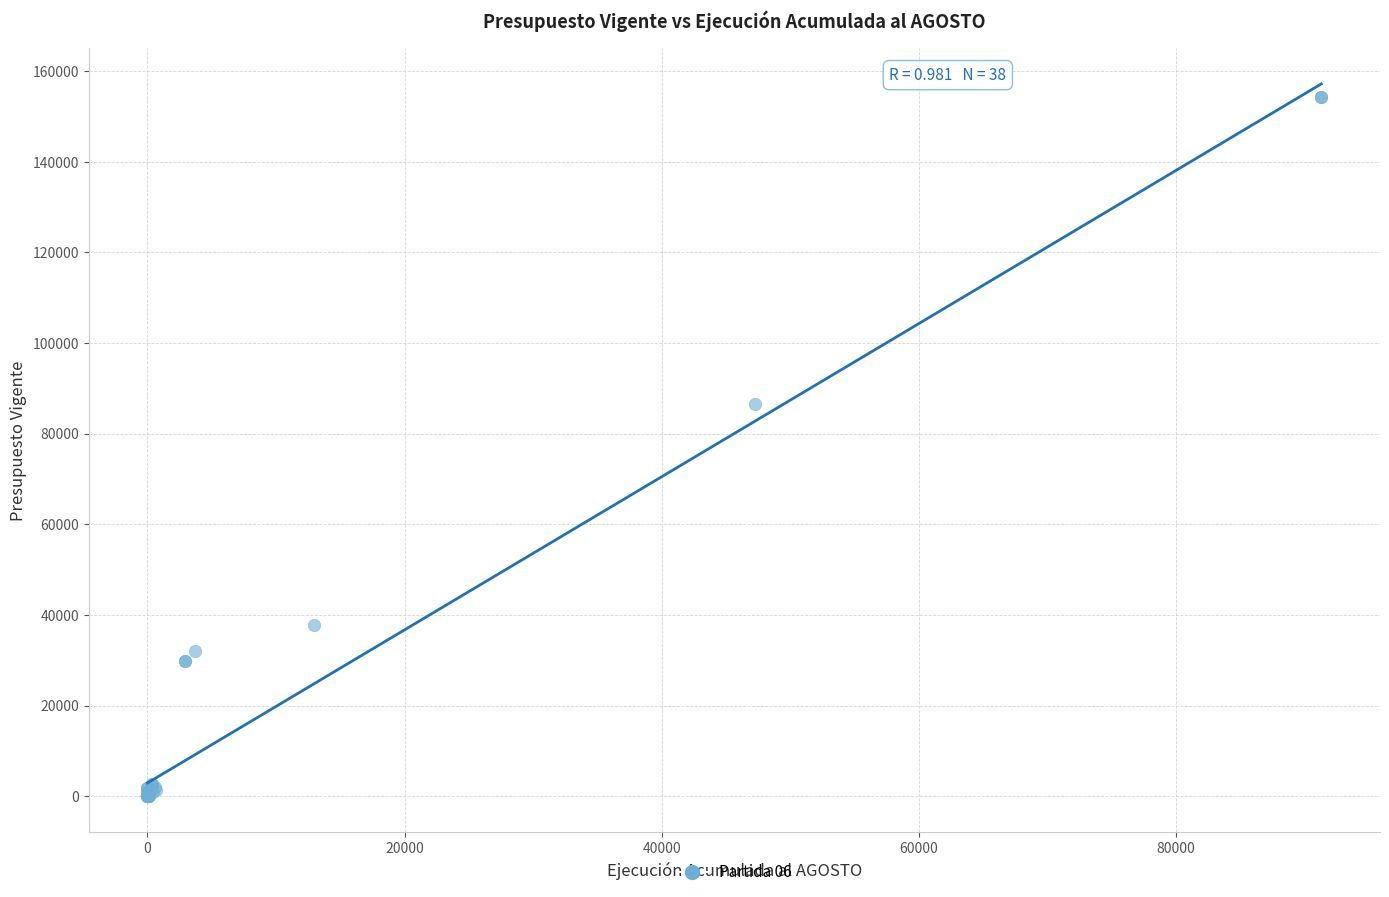

What Y value in the scatter plot is closest to 77098?

86474